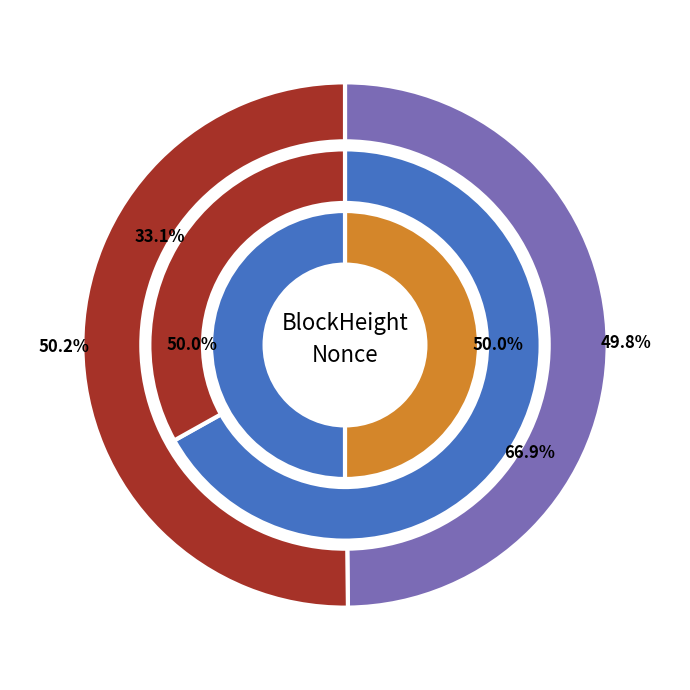

The 170252 slice represents 87% of the pie. True or false?

False